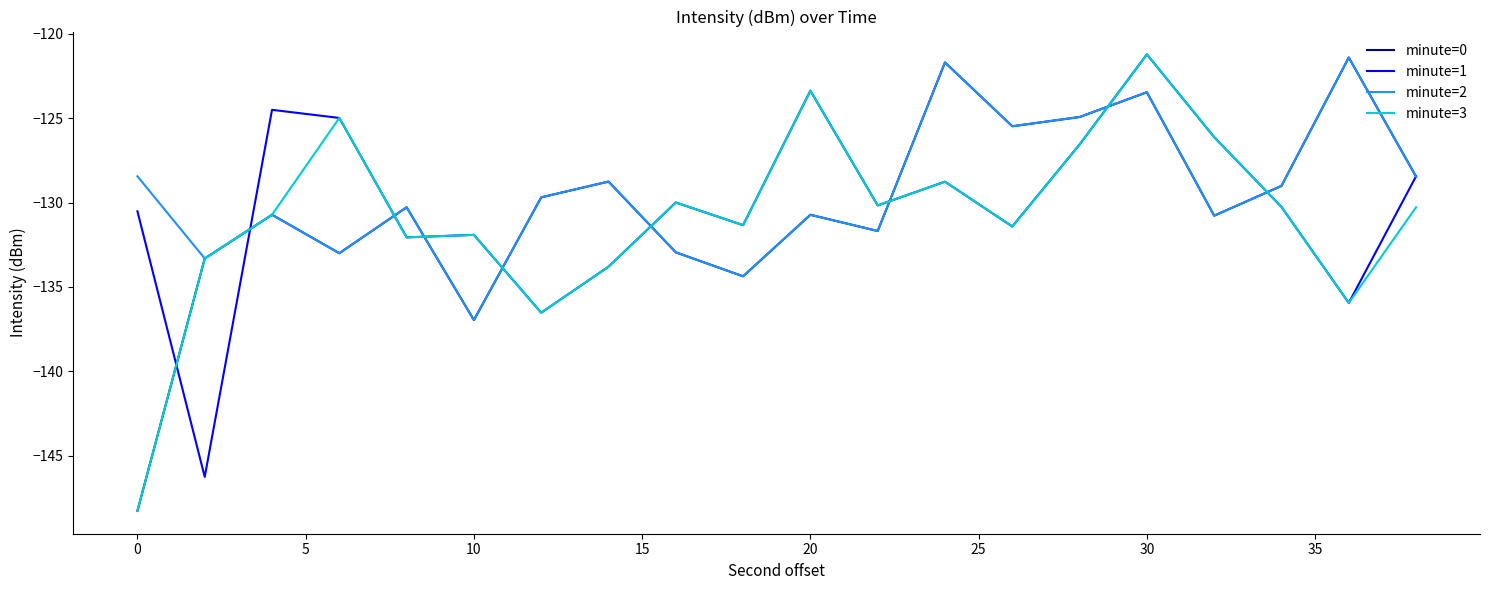

What is the maximum value for minute=3?

-121.2